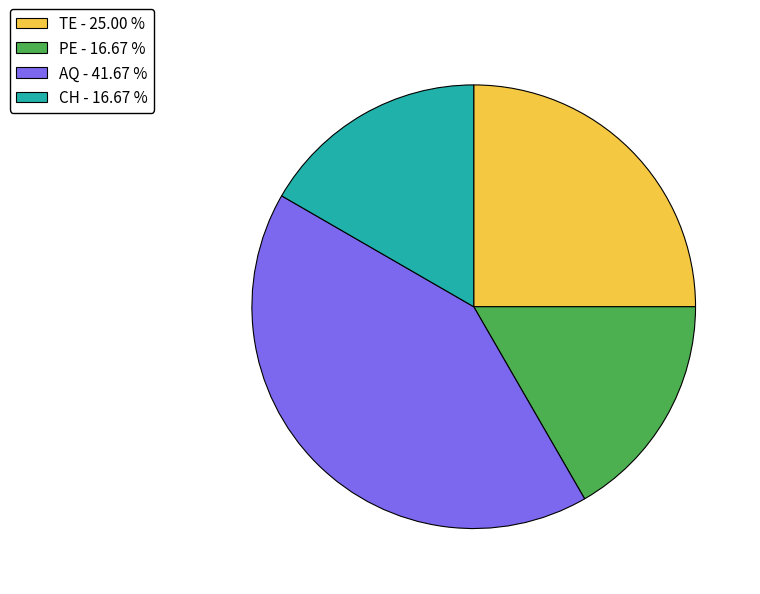

Combined, do CH and AQ account for over 50%?

Yes